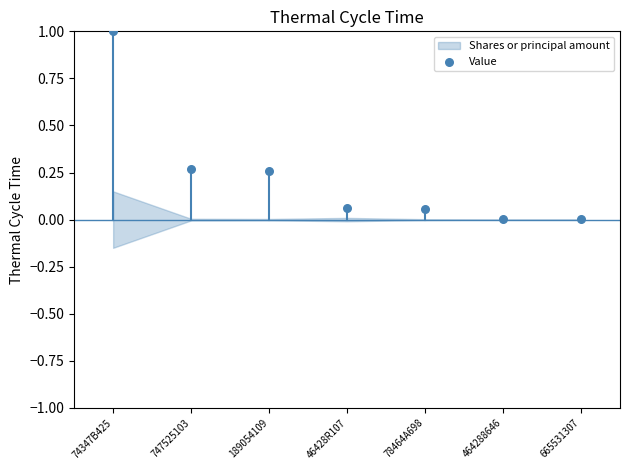

What is the range of Y values (max minus min)?

1.0